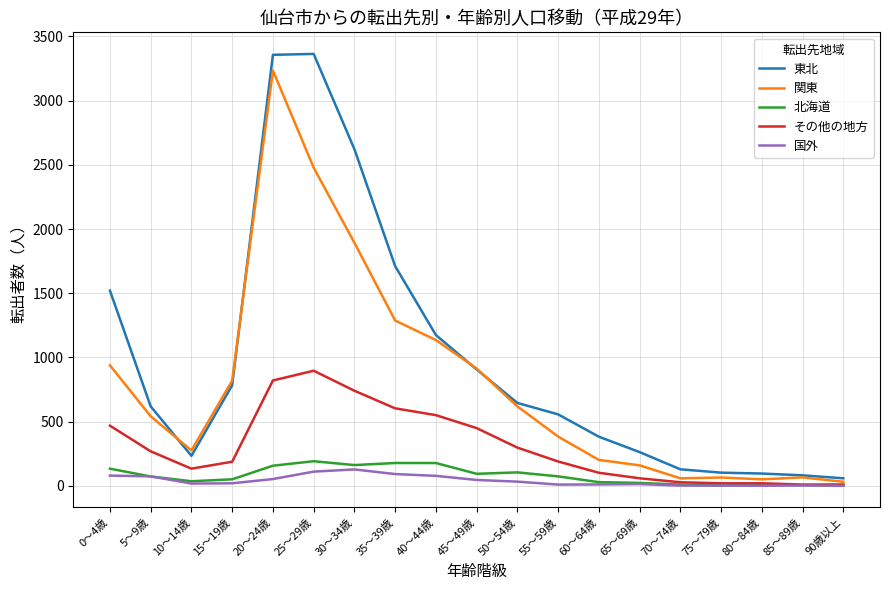

Does the chart have visible grid lines?

Yes